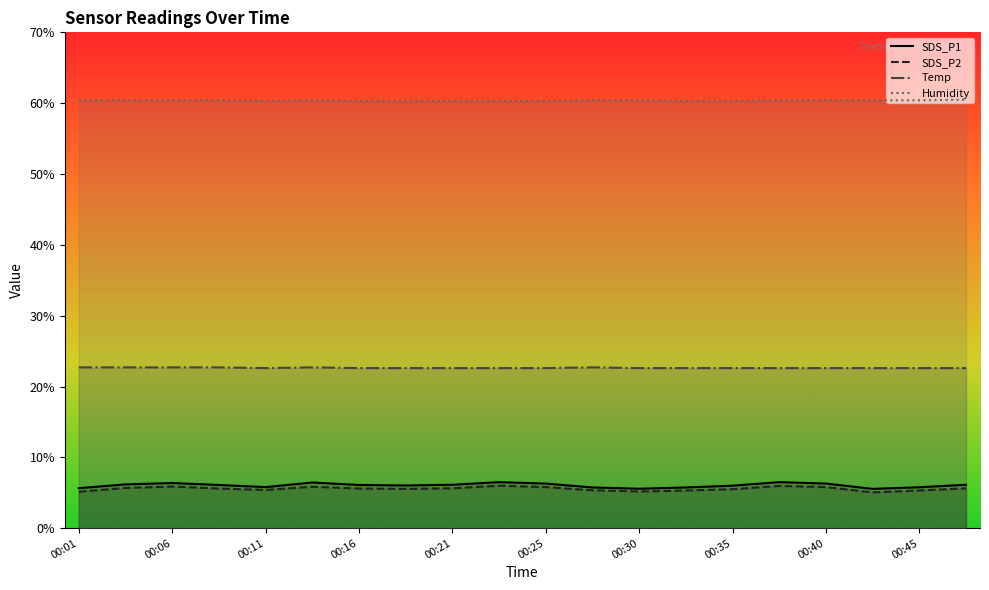

Which has a higher value, 00:18 or 00:35?

00:18